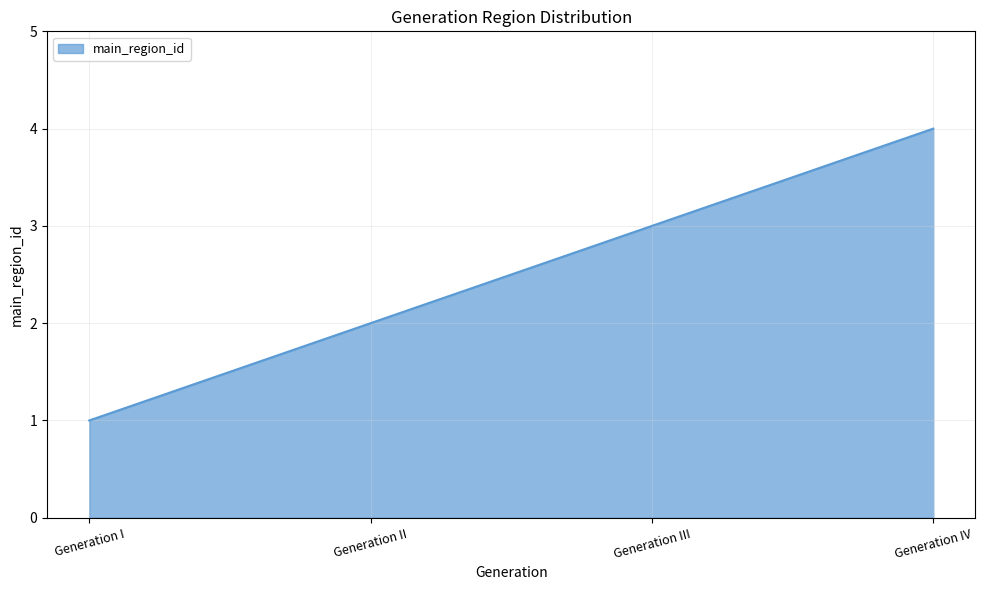

What is the sum of all values?

10